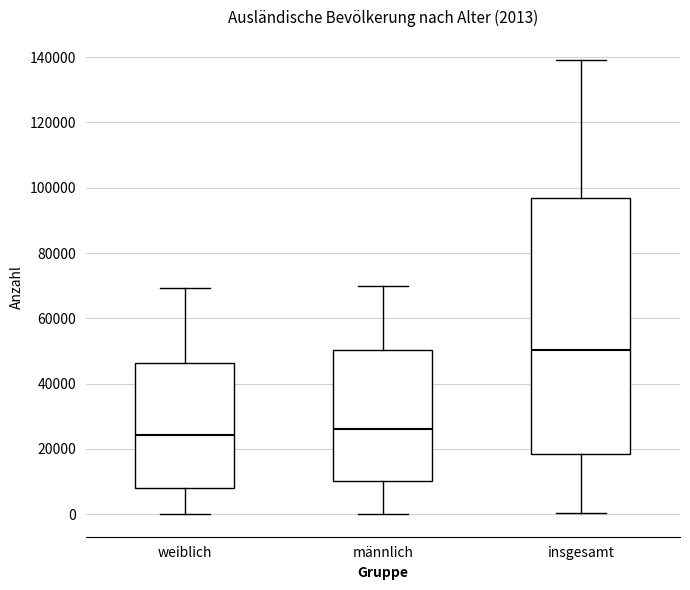

Comparing the boxes themselves (not the whiskers), which one is the tallest?

insgesamt